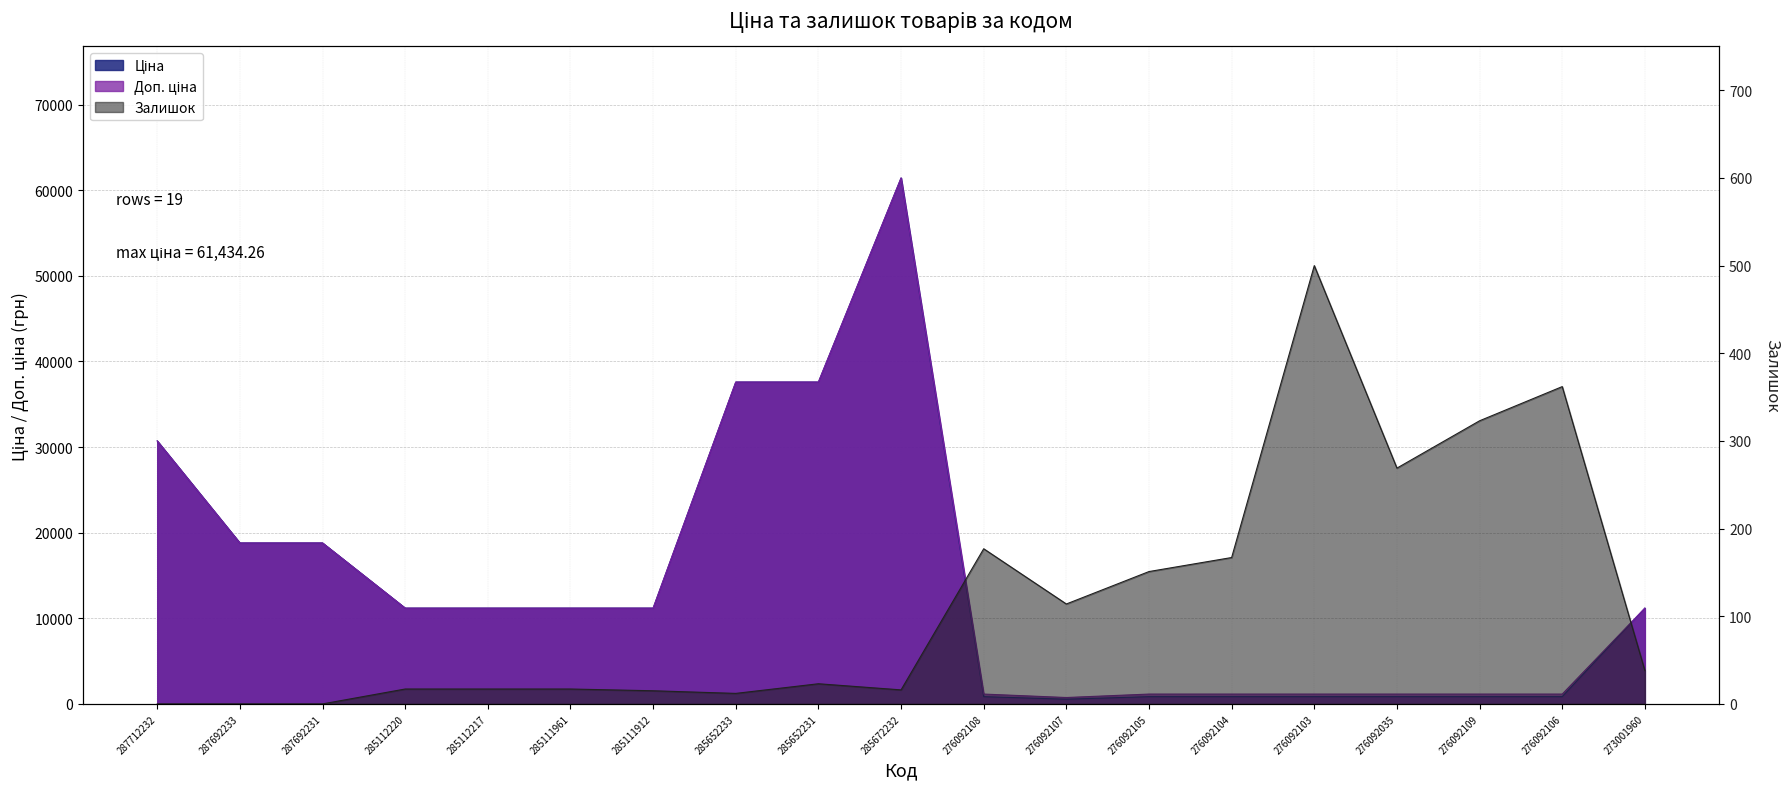

Reading left to right, transcribe all the data shown in this chart.

Ціна: 287712232=30717.1	287692233=18796.8	287692231=18796.8	285112220=11188.2	285112217=11188.2	285111961=11188.2	285111912=11188.2	285652233=37593.6	285652231=37593.6	285672232=61434.3	276092108=848.4	276092107=551.5	276092105=848.4	276092104=848.4	276092103=848.4	276092035=848.4	276092109=848.4	276092106=848.4	273001960=11188.2
Доп. ціна: 287712232=30717.1	287692233=18796.8	287692231=18796.8	285112220=11188.2	285112217=11188.2	285111961=11188.2	285111912=11188.2	285652233=37593.6	285652231=37593.6	285672232=61434.3	276092108=1149.7	276092107=747.0	276092105=1149.7	276092104=1149.7	276092103=1149.7	276092035=1149.7	276092109=1149.7	276092106=1149.7	273001960=11188.2
Залишок: 287712232=0.0	287692233=0.0	287692231=0.0	285112220=17.0	285112217=17.0	285111961=17.0	285111912=15.0	285652233=12.0	285652231=23.0	285672232=16.0	276092108=177.0	276092107=114.0	276092105=151.0	276092104=167.0	276092103=500.0	276092035=269.0	276092109=323.0	276092106=362.0	273001960=38.0